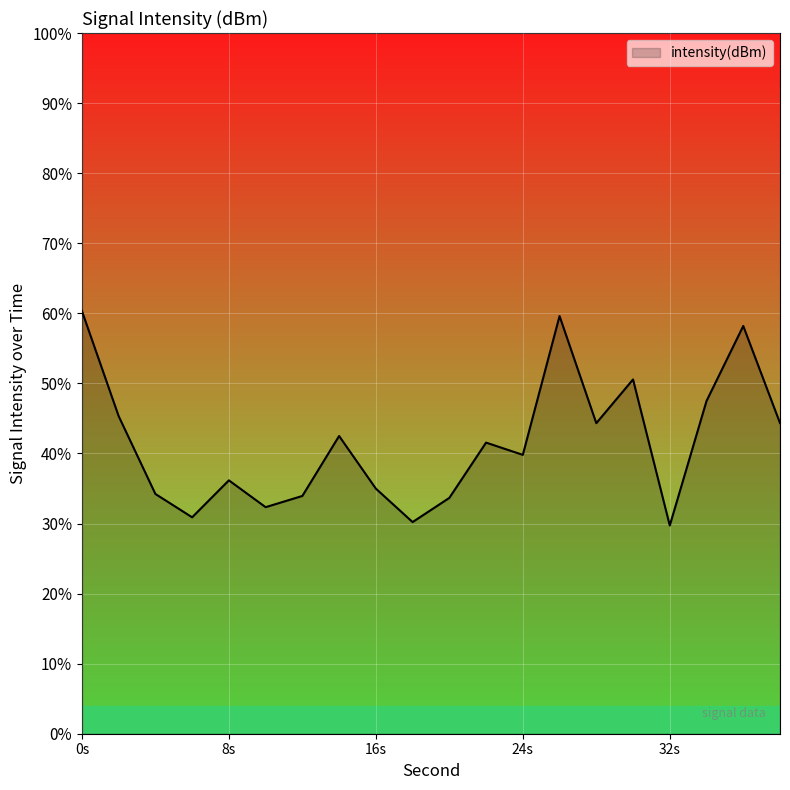

The chart shows a value of -211.6 at 20. True or false?

False